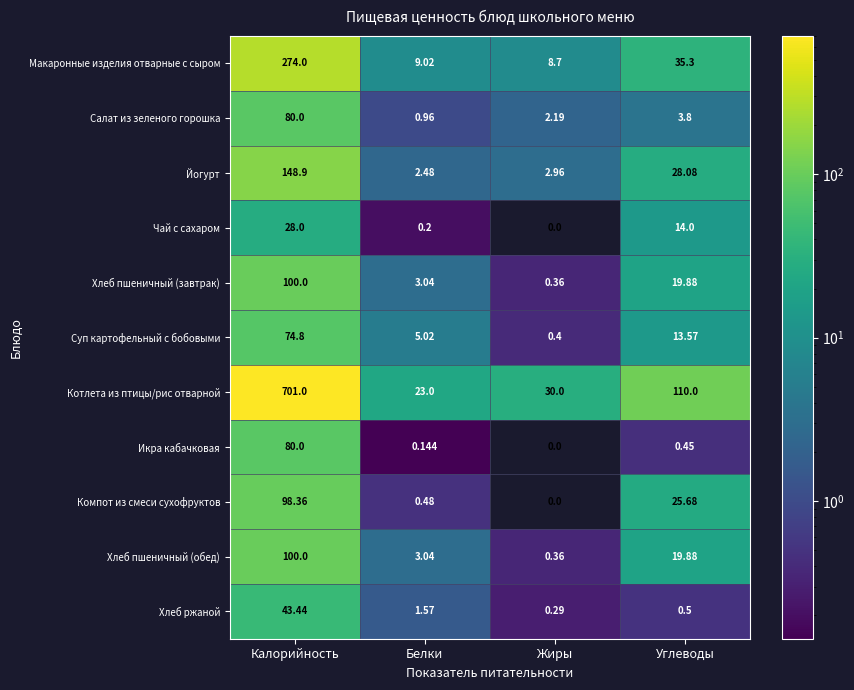

At which category is the sum across all series the highest?

Калорийность